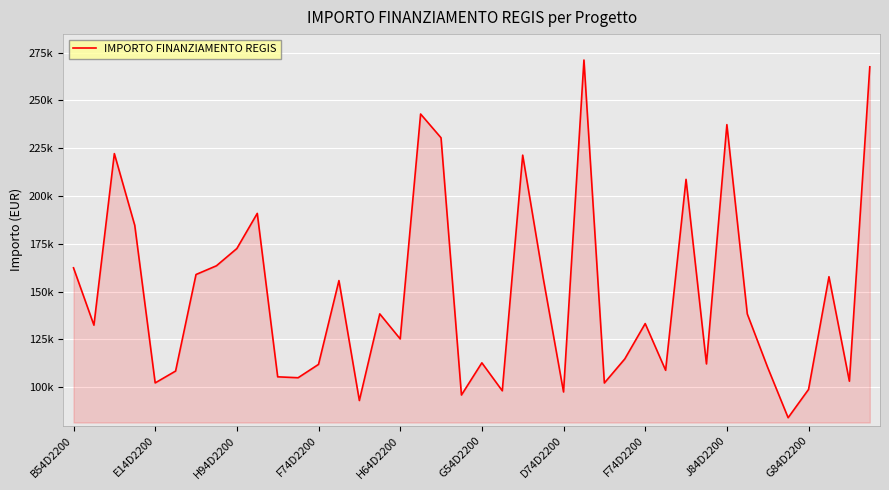

At which category does the chart reach its minimum across all series?

35